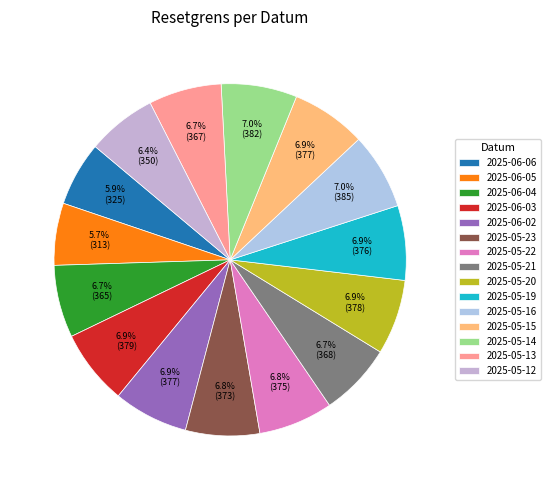

How many segments does this pie chart have?

15